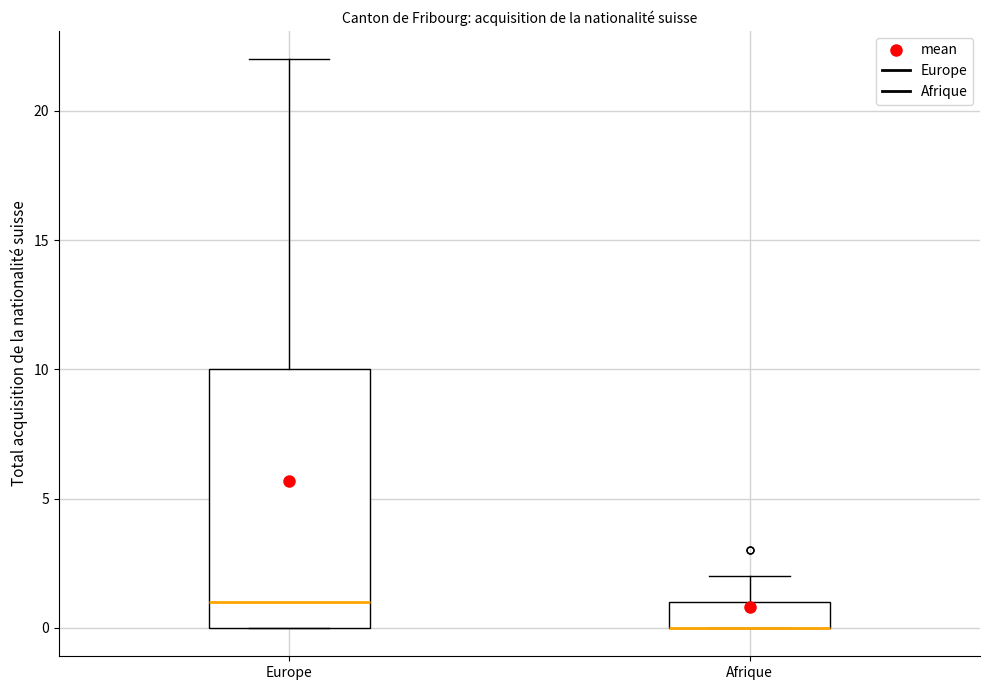

Reading left to right, transcribe this box plot: for each box, give where its median line is, the range the box spans, and where its two whiskers end, as read against the y-axis. The values are not printed on the chart, so give them approximately, as read against the axis.

Europe: median 1, box 0 to 10, whiskers 0 to 22
Afrique: median 0 (drawn on the box's lower edge), box 0 to 1, whiskers 0 to 2